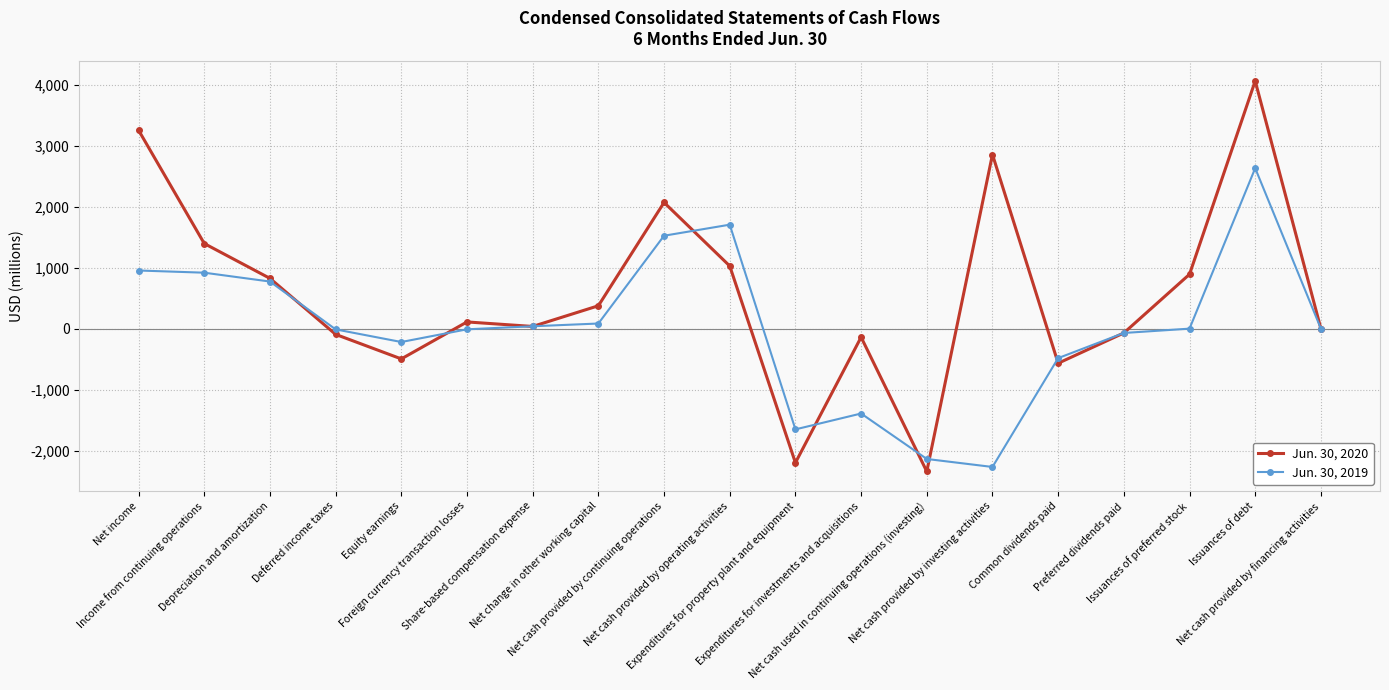

What is the value of the Jun. 30, 2020 point at the 7th from the left?

36